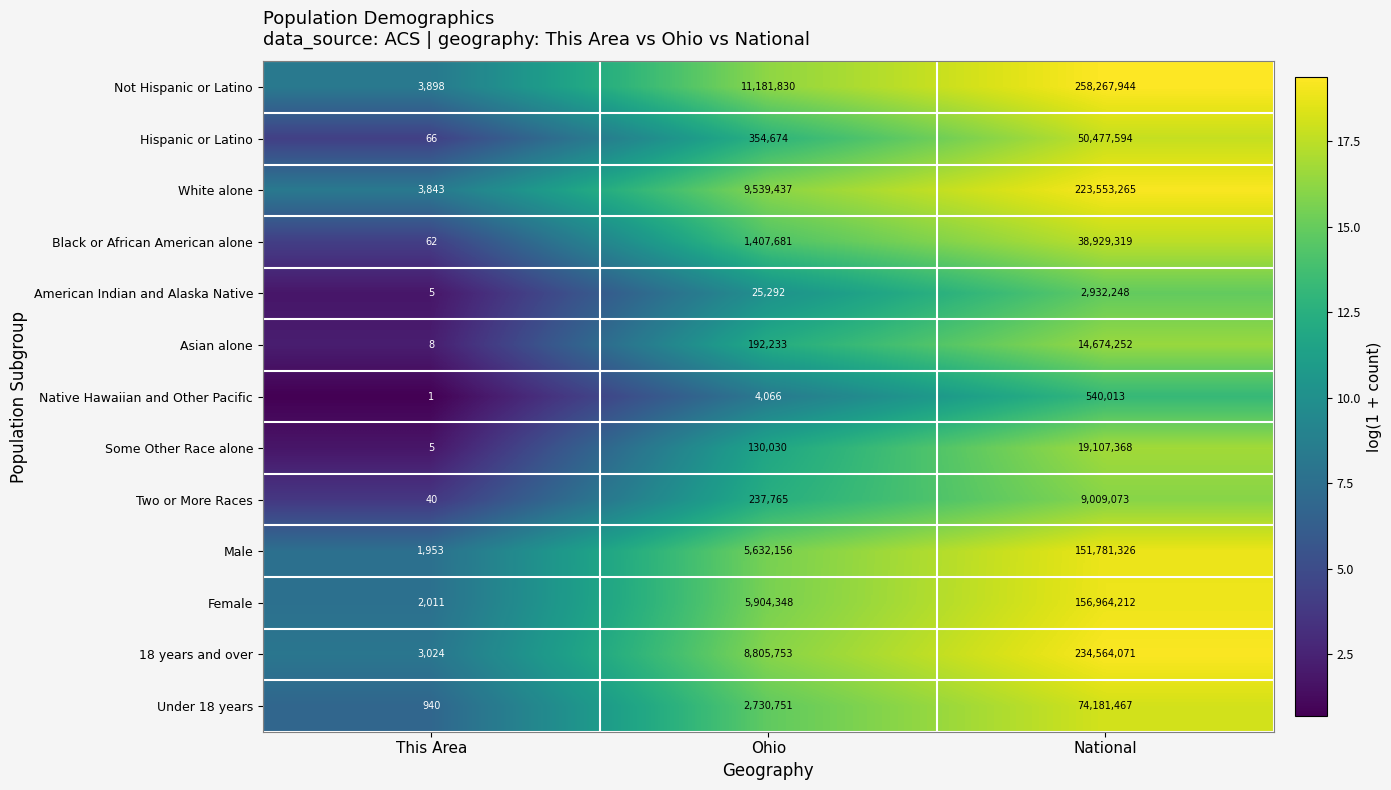

What value does the Not Hispanic or Latino series have at This Area?

3898